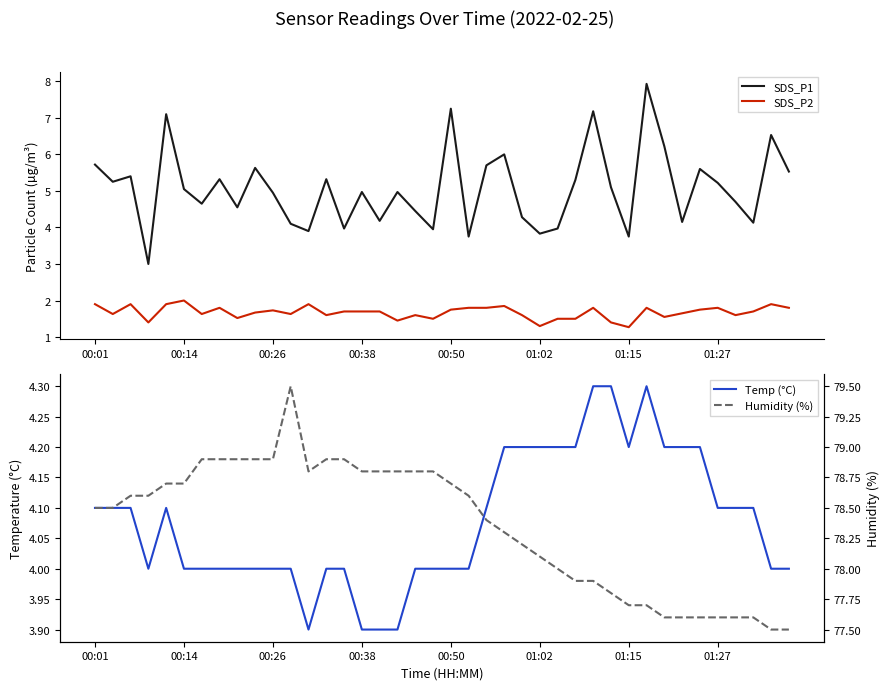

True or false: Humidity (%) has a value of 38.0 at 31.

False